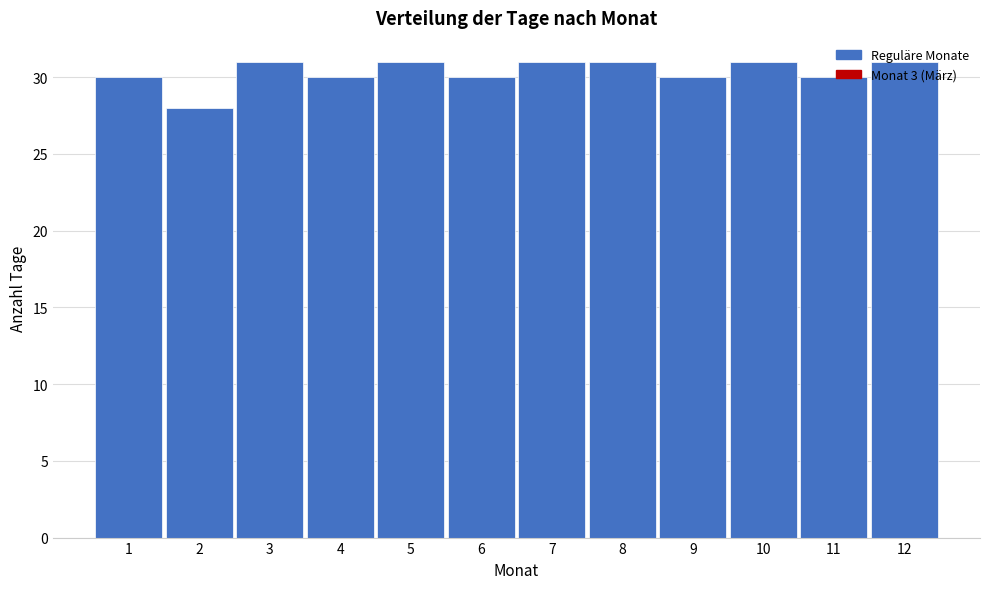

Is it true that the value at 4 is 30?

True